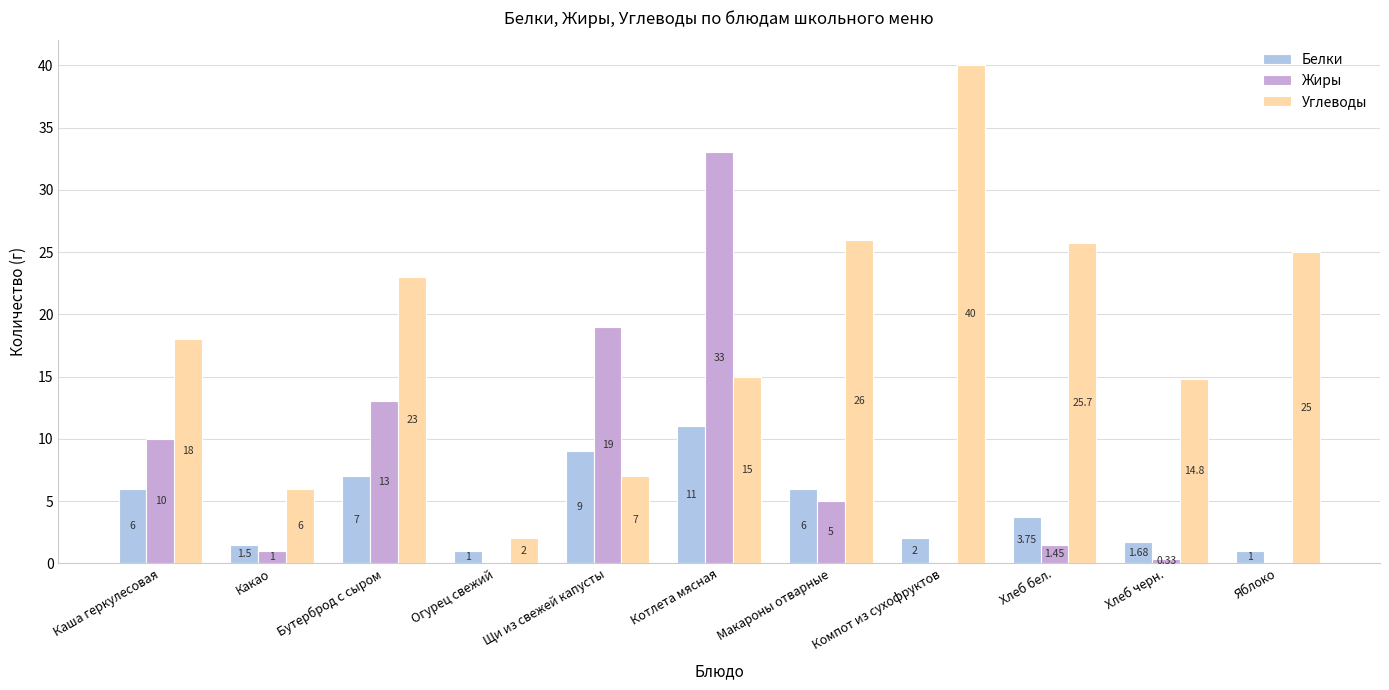

At which label does Жиры first exceed 1?

Каша геркулесовая